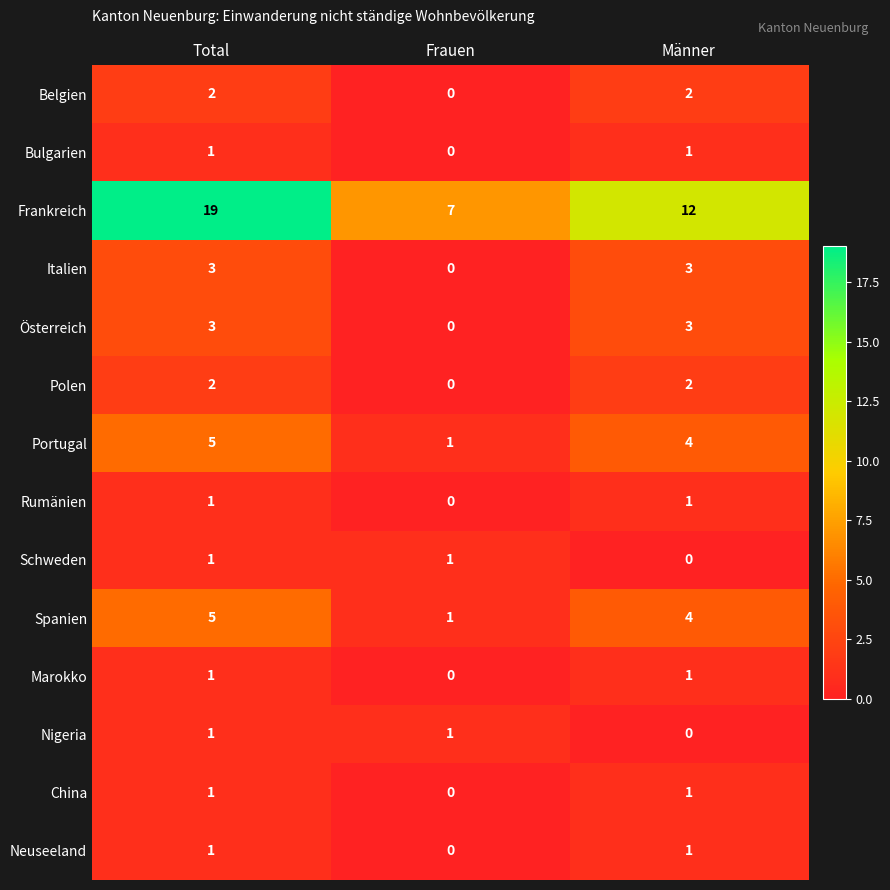

What is the approximate value of Spanien at Total?

5